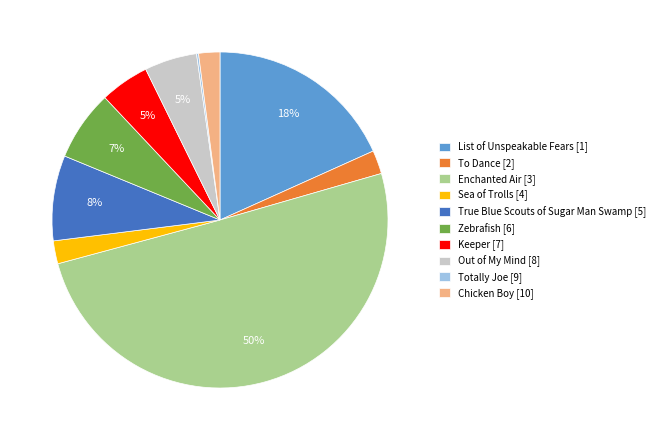

What is the largest slice in the pie chart?

Enchanted Air